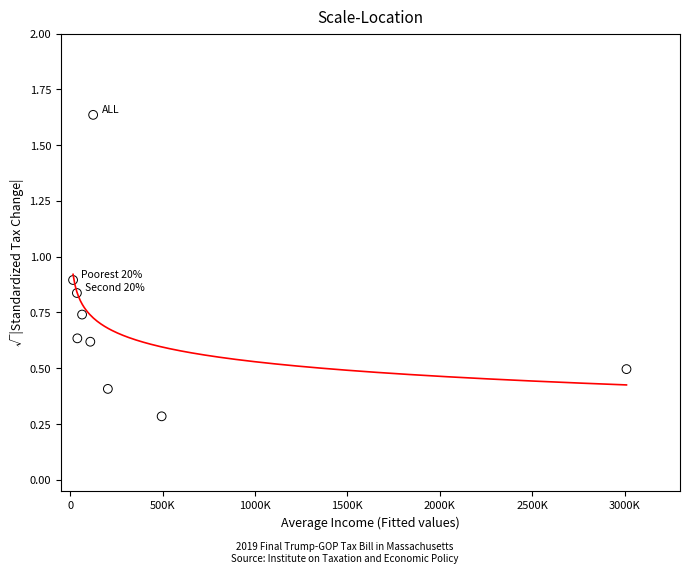

What Y value in the scatter plot is closest to 0?

0.3